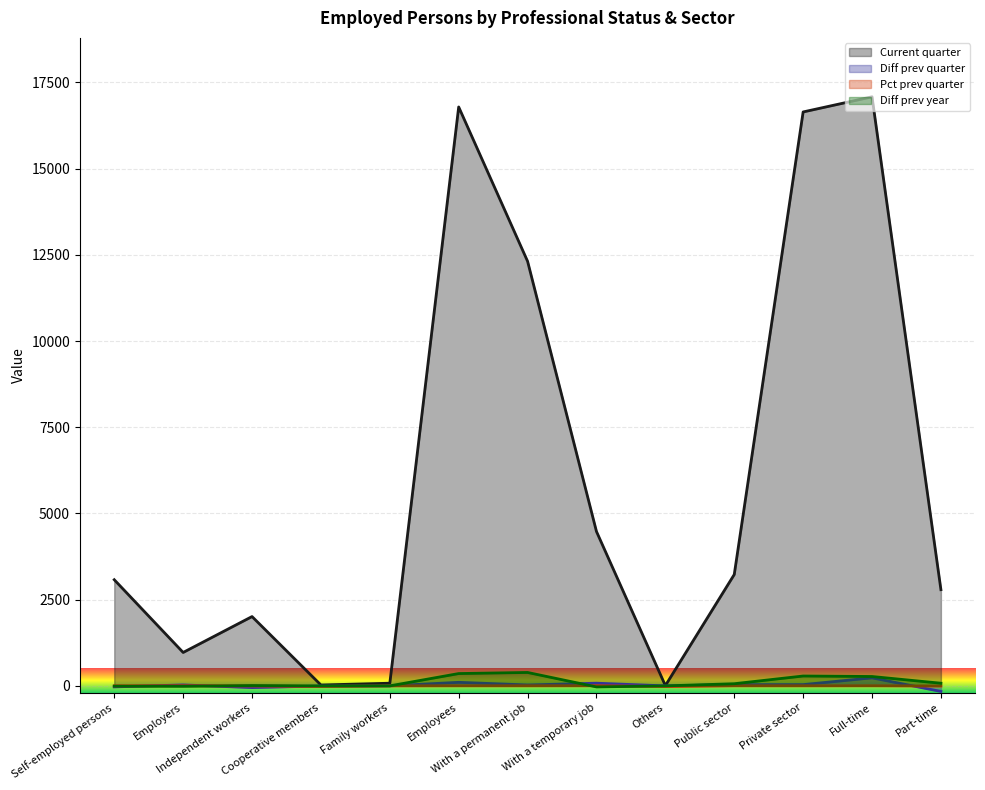

Does the chart display data point markers on the line(s)?

No